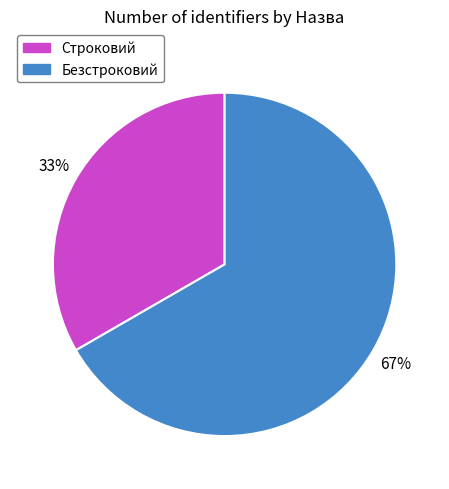

Does Безстроковий account for over 50% of the chart?

Yes